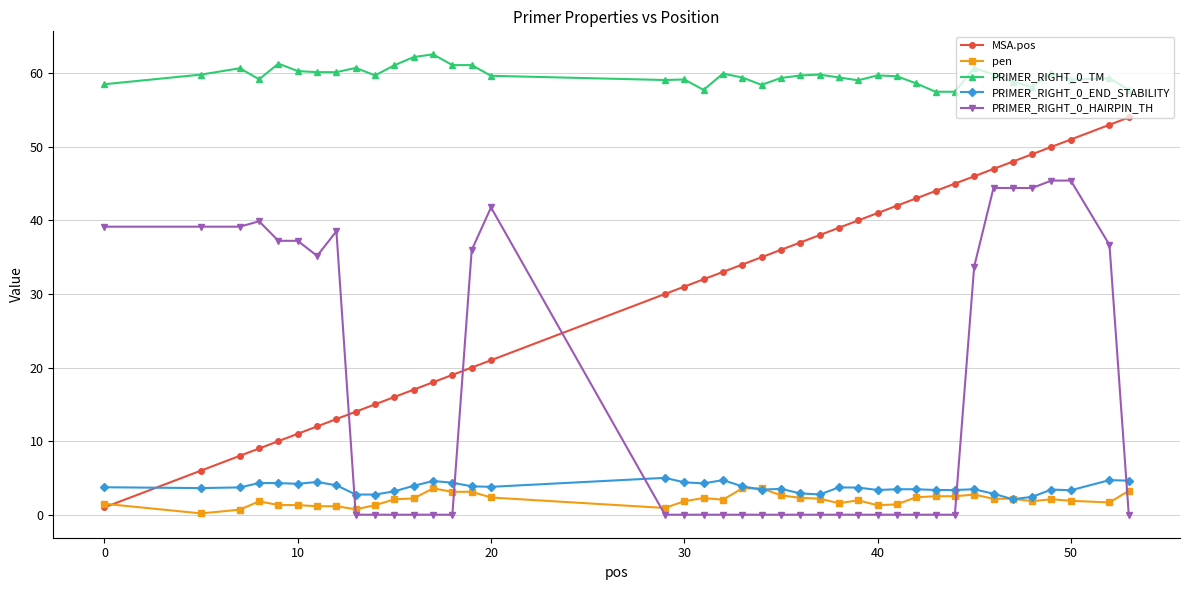

What is the maximum value shown in the chart?

62.6